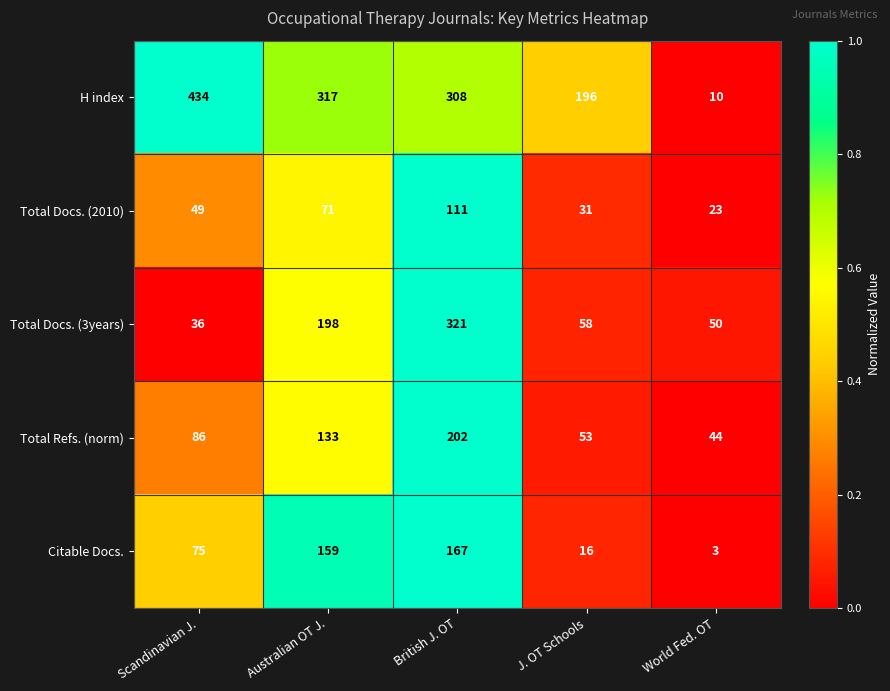

True or false: Citable Docs. has a value of 4 at J. OT Schools.

False